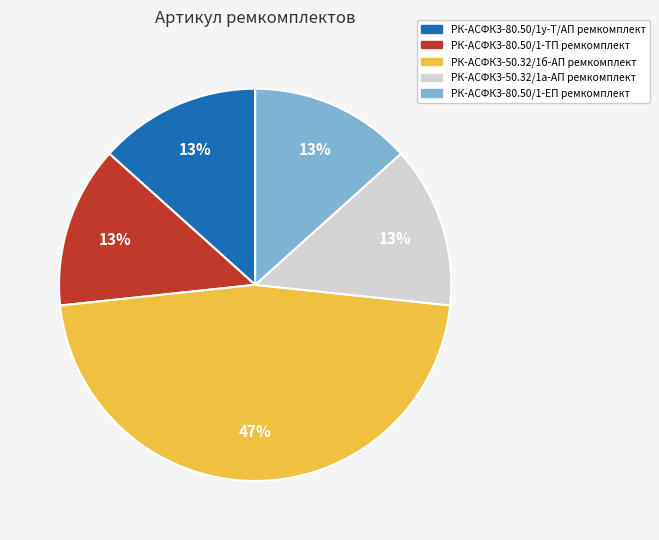

Does РК-АСФК3-80.50/1-ЕП ремкомплект account for over 50% of the chart?

No